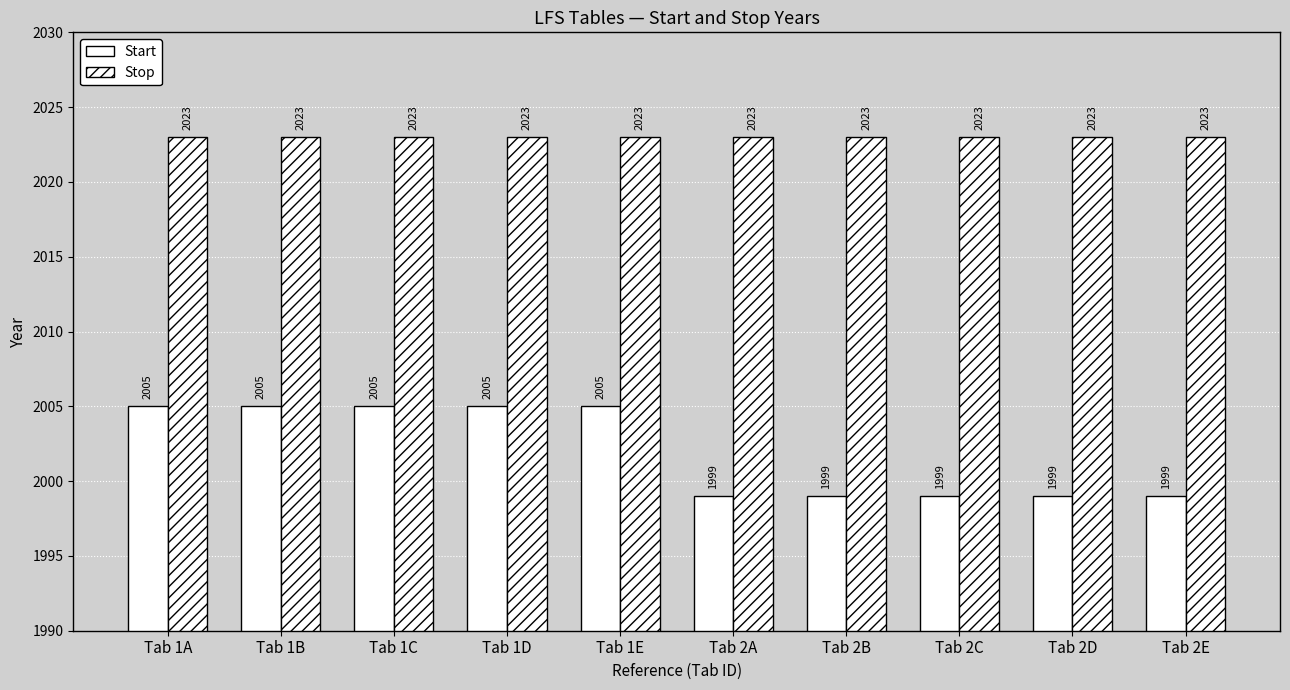

What is the minimum value shown in the chart?

1999